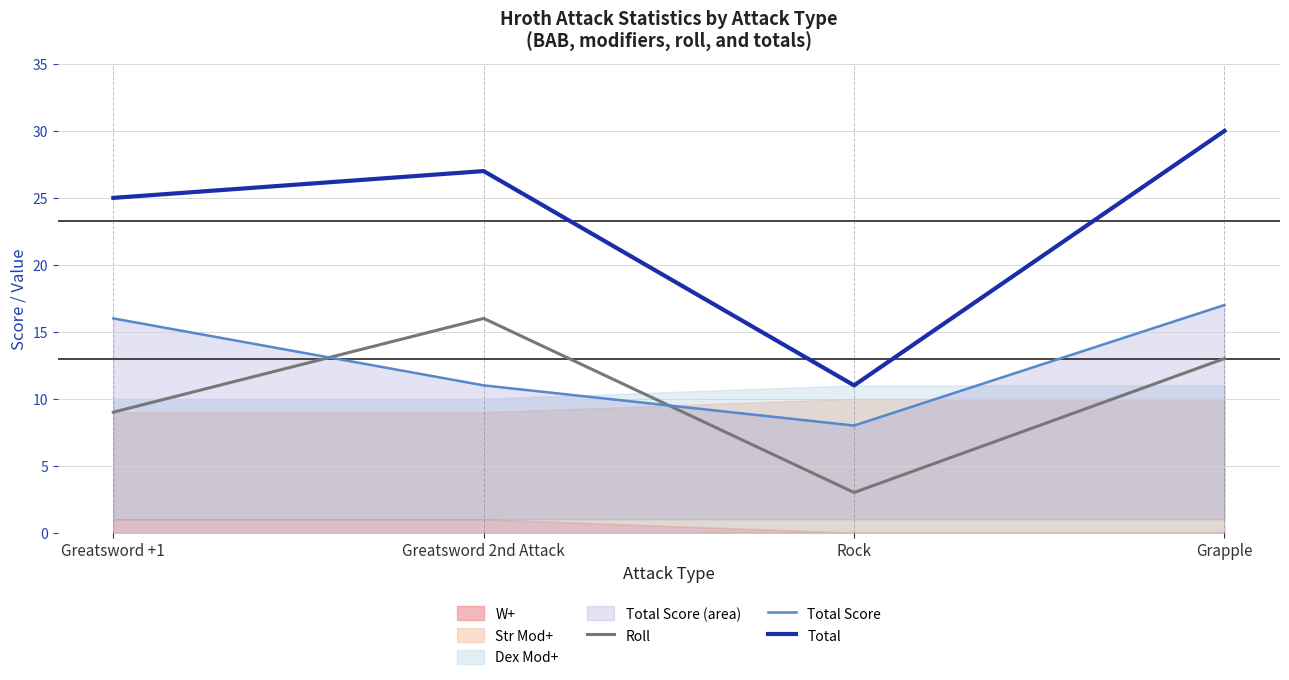

What is the approximate value of Total at Greatsword +1?

25